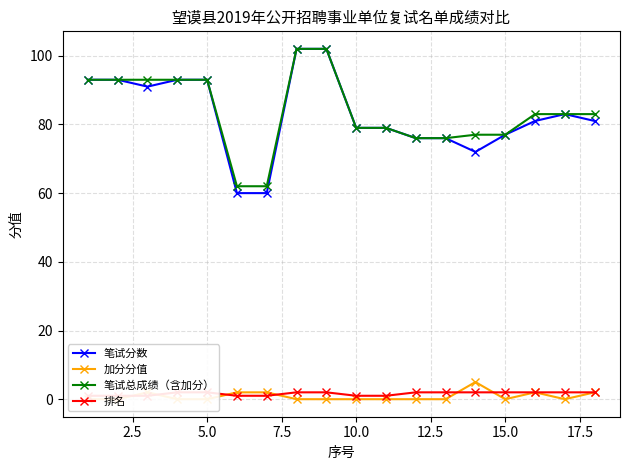

Which series has the largest total across all categories?

笔试总成绩（含加分）